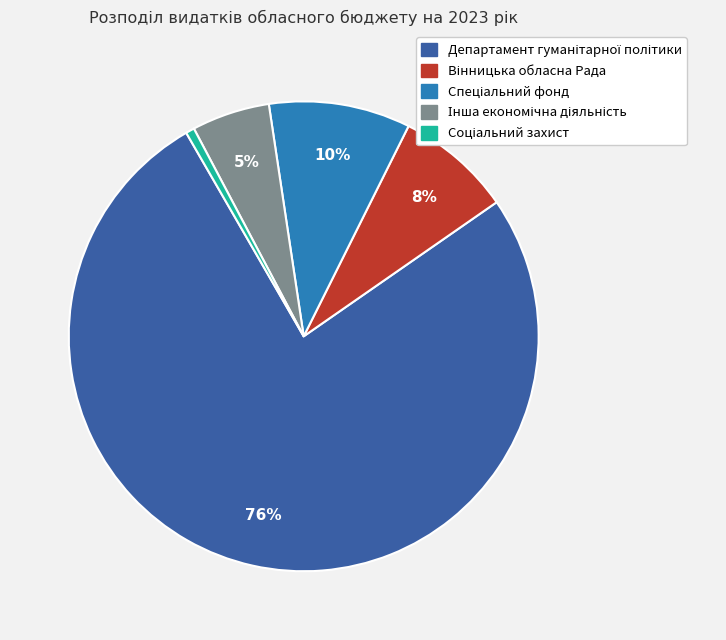

To the nearest percent, what is the average slice percentage?

20%